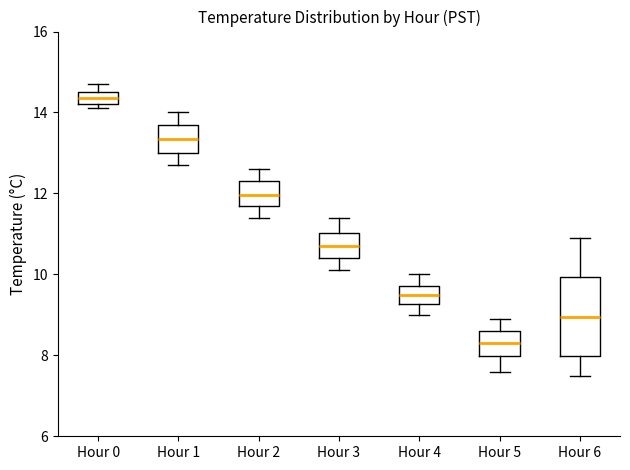

Which box's median line is the lowest?

Hour 5